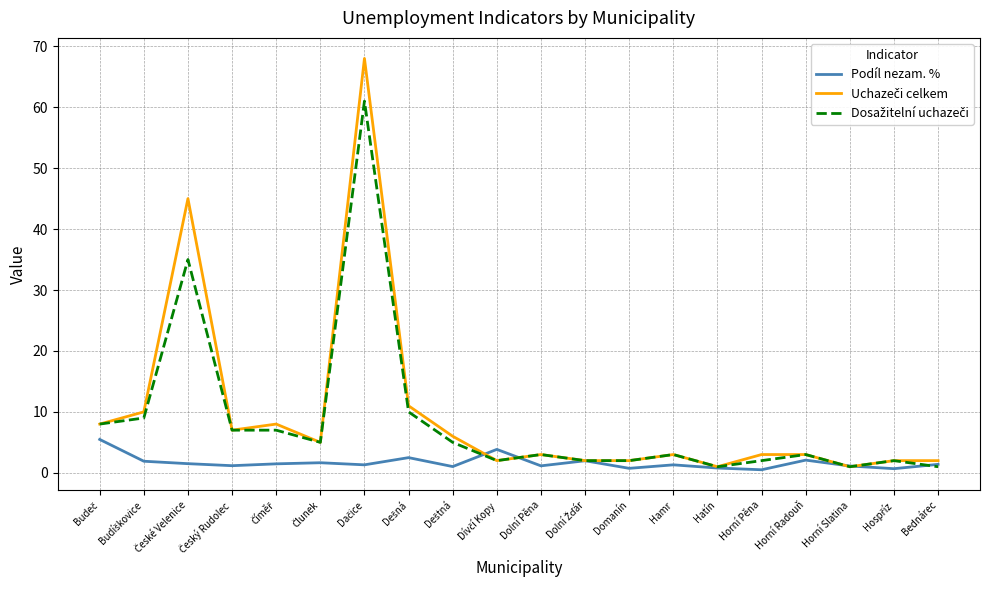

What is the greatest value displayed?

68.0